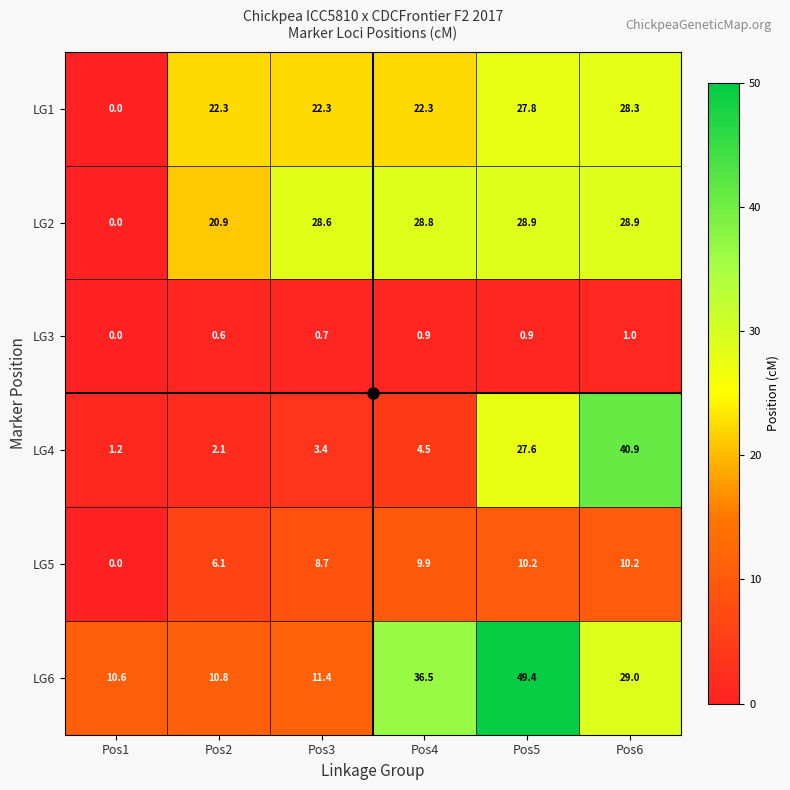

What is the approximate value of LG6 at Pos4?

36.5